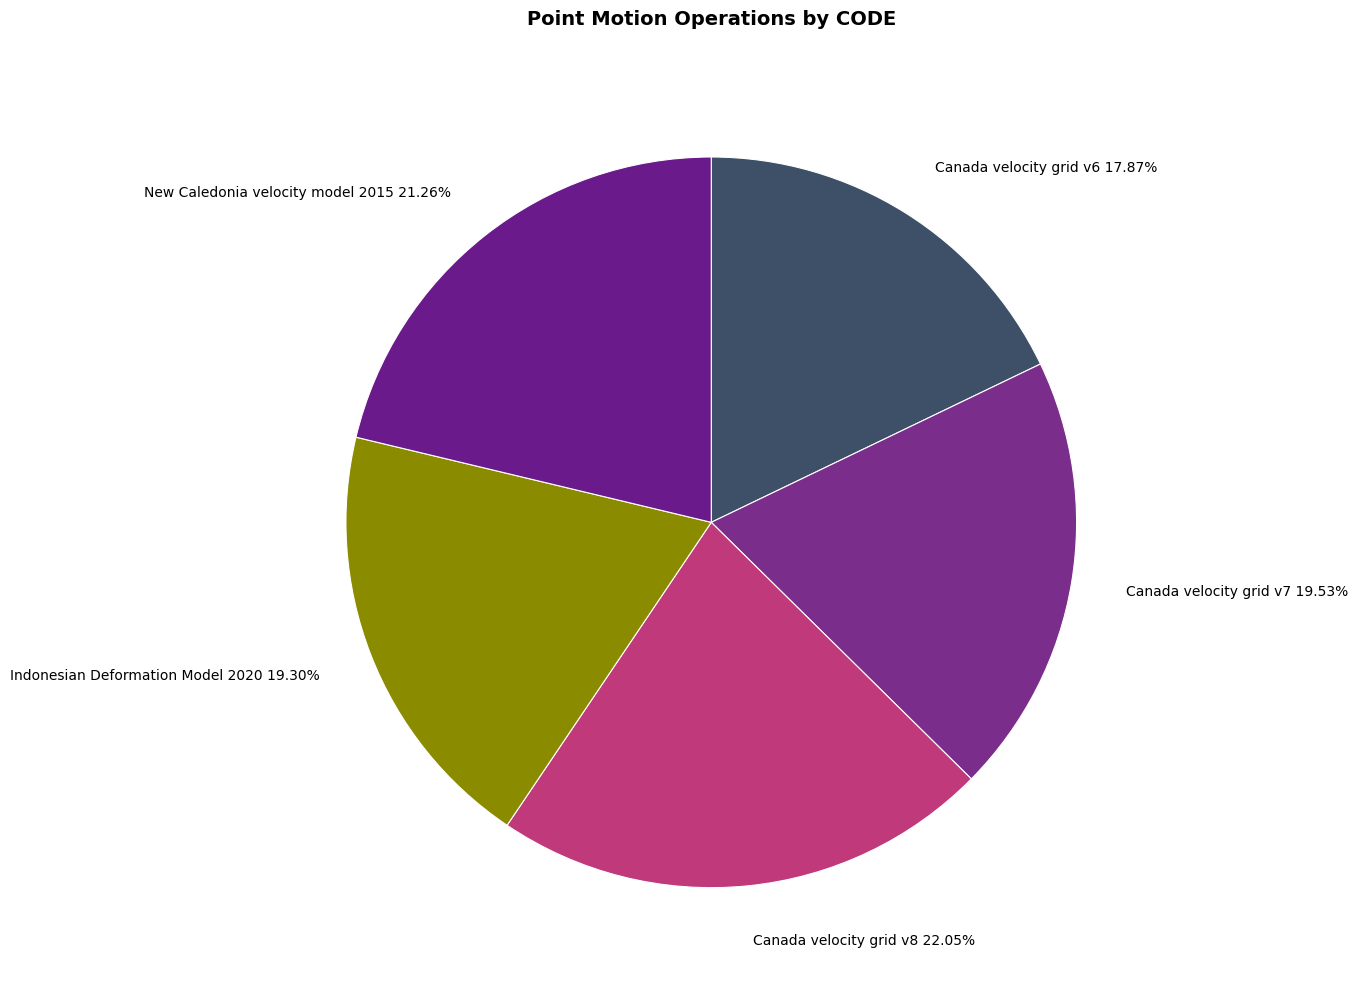

To the nearest percent, what is the average slice percentage?

20%